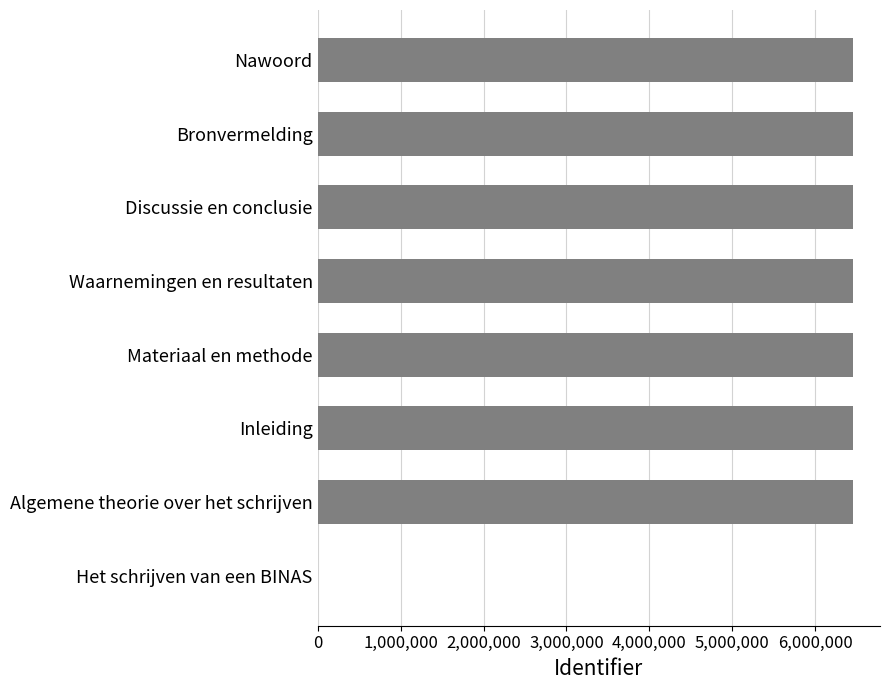

Which has a higher value, Bronvermelding or Het schrijven van een BINAS?

Bronvermelding